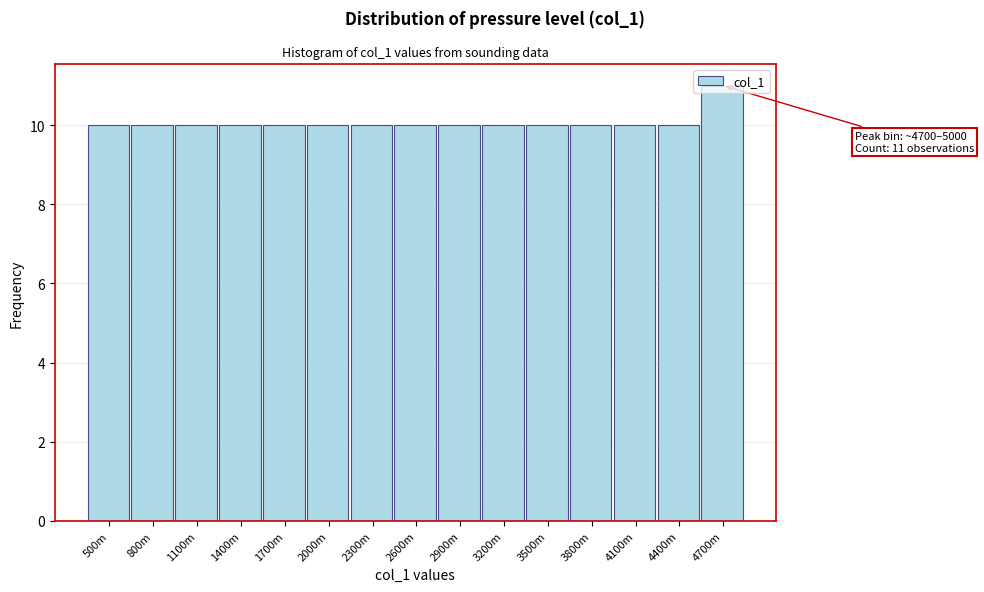

What is the maximum value shown in the chart?

11